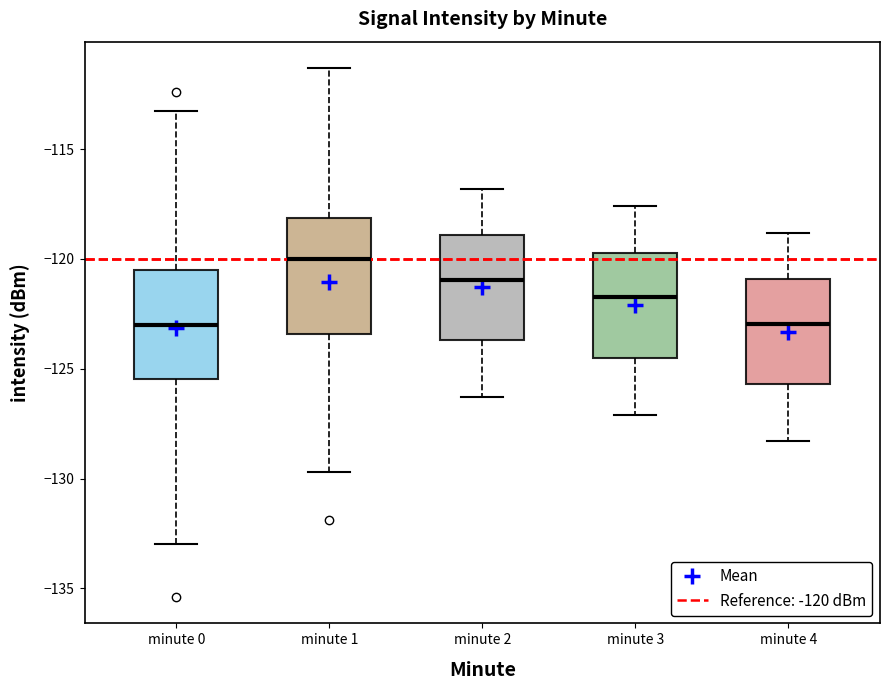

Reading left to right, transcribe this box plot: for each box, give where its median line is, the range the box spans, and where its two whiskers end, as read against the y-axis. The values are not printed on the chart, so give them approximately, as read against the axis.

minute 0: median -123.0, box -125.5 to -120.5, whiskers -133.0 to -113.5
minute 1: median -120.0, box -123.5 to -118.0, whiskers -129.5 to -111.5
minute 2: median -121.0, box -123.5 to -119.0, whiskers -126.5 to -117.0
minute 3: median -121.5, box -124.5 to -119.5, whiskers -127.0 to -117.5
minute 4: median -123.0, box -125.5 to -121.0, whiskers -128.5 to -119.0